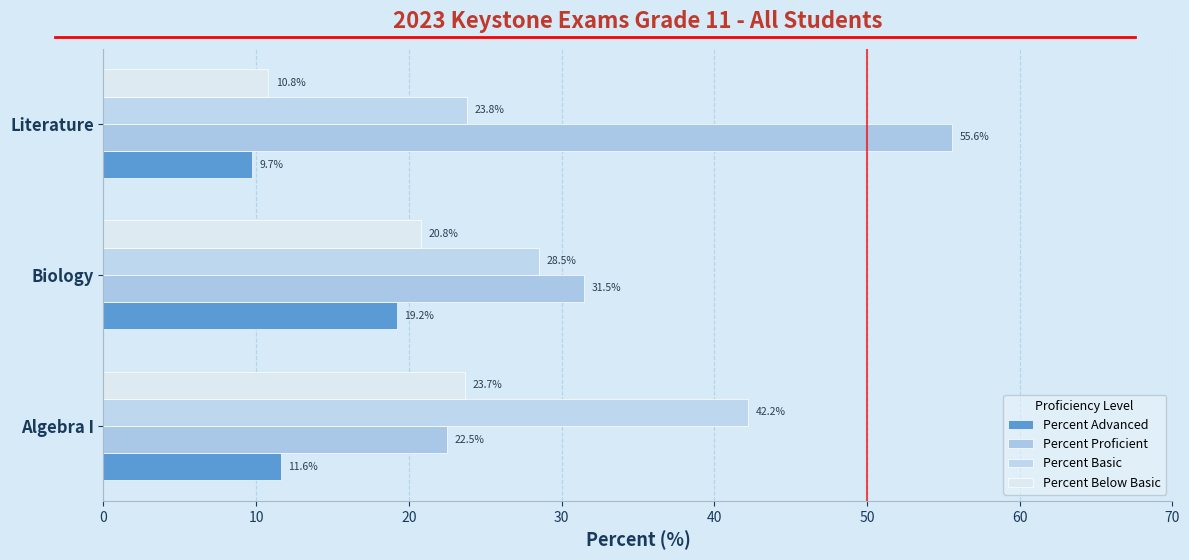

How many values in the Percent Advanced series are below 11?

1